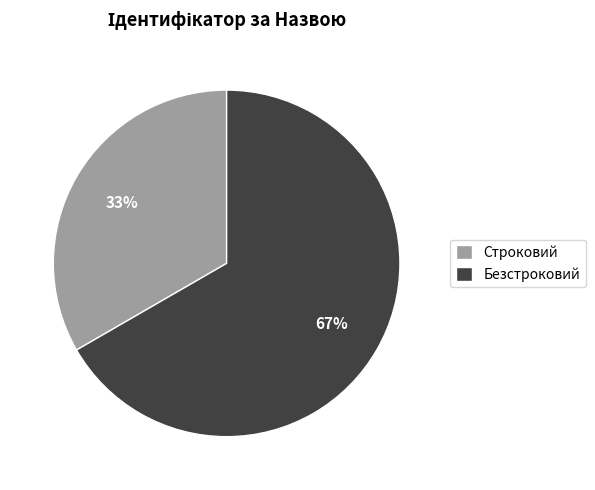

Which category accounts for the majority?

Безстроковий